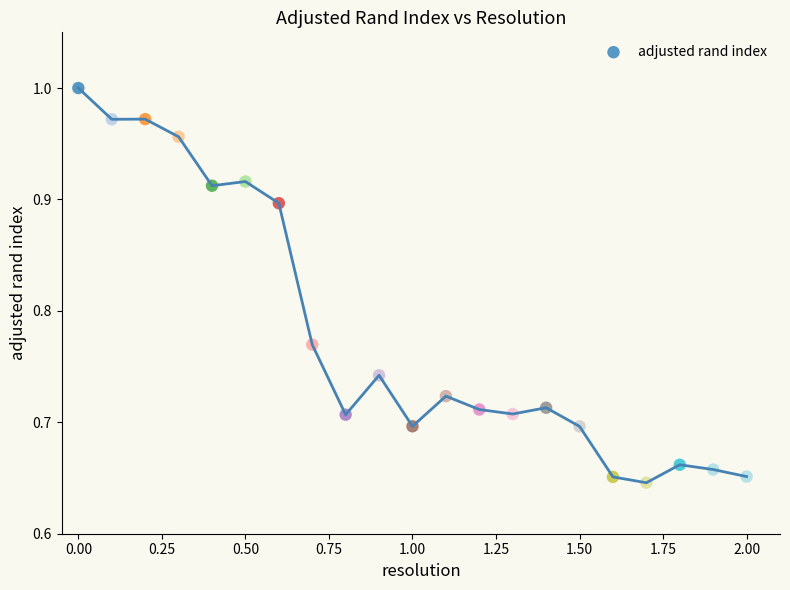

What is the range of X values (max minus min)?

2.0